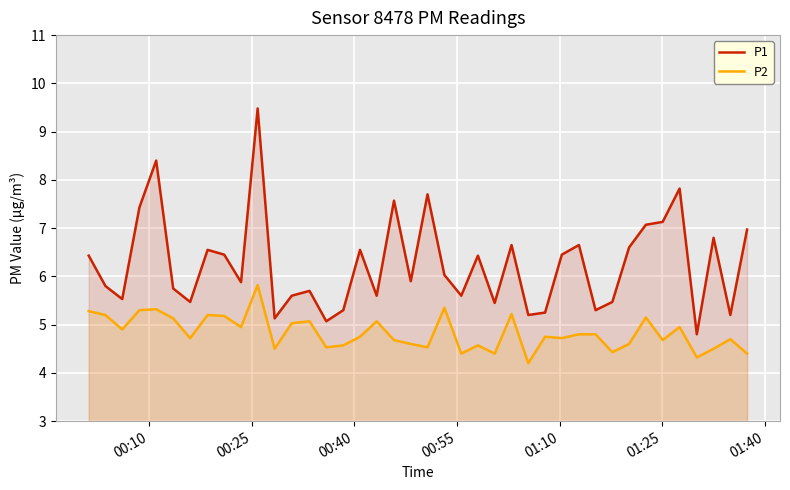

True or false: P1 and P2 intersect in this chart.

False